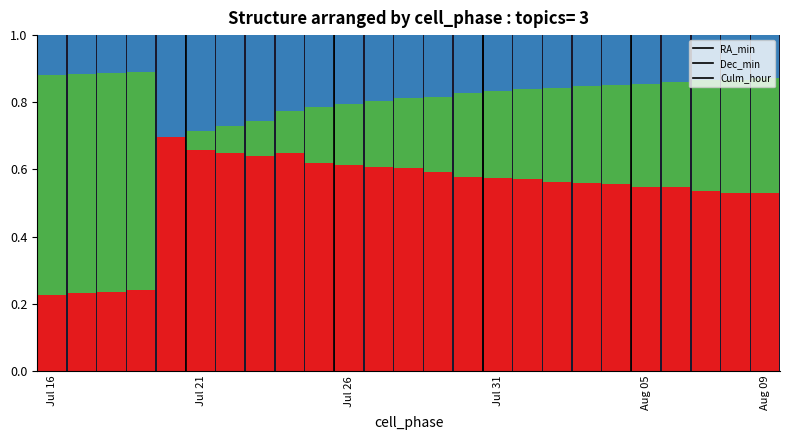

How many distinct data groups are displayed?

3